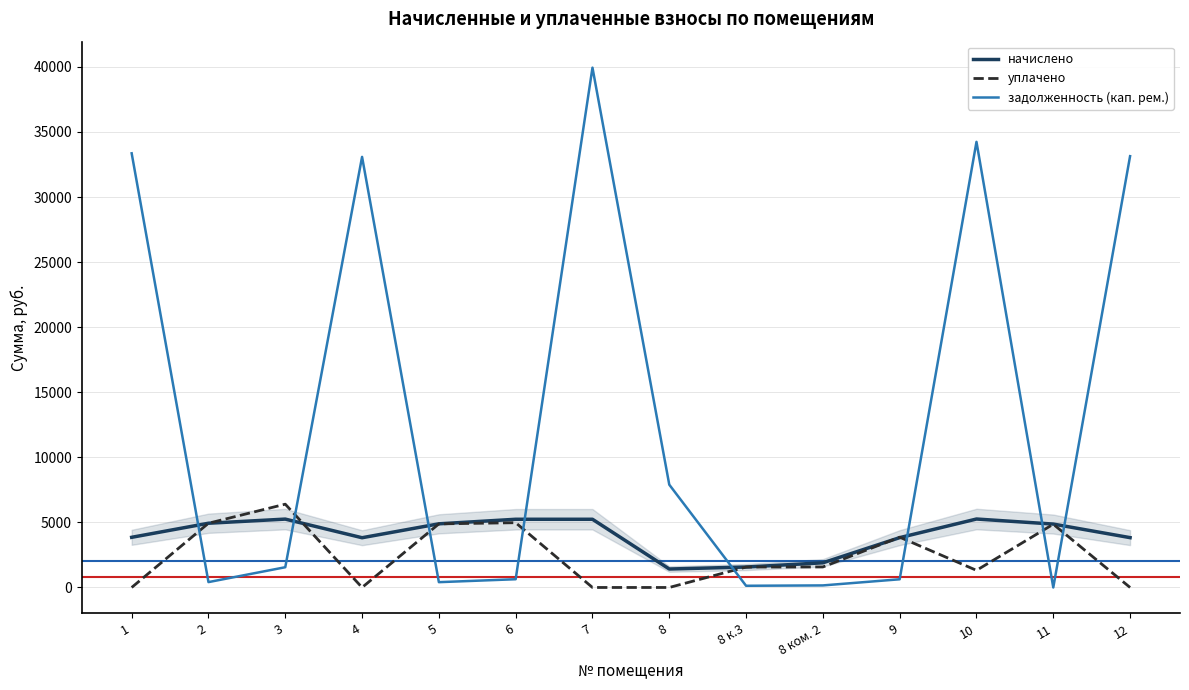

What is the maximum value shown in the chart?

39939.7